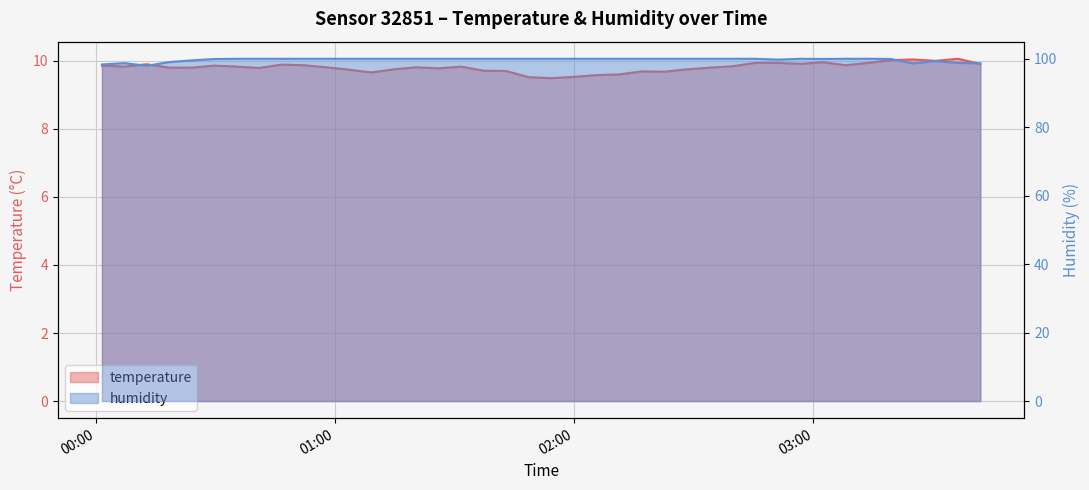

True or false: humidity and temperature intersect in this chart.

False